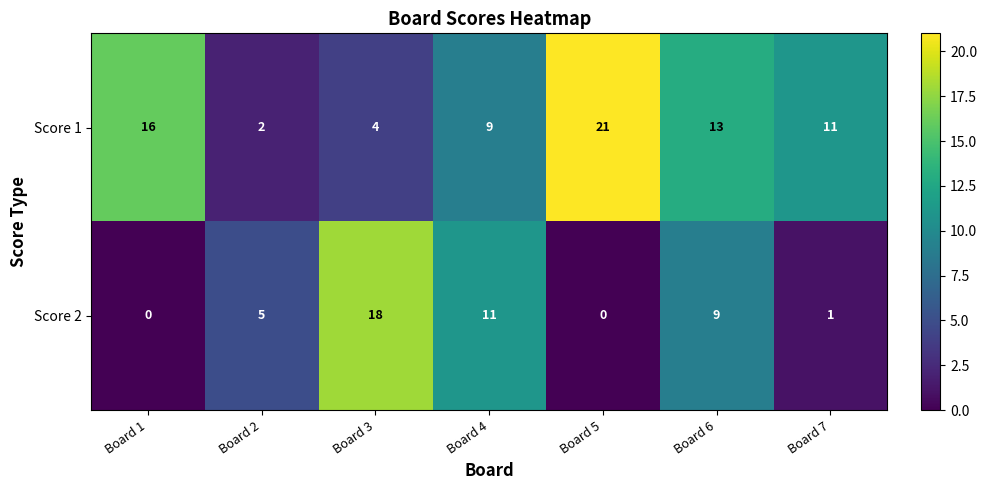

What is the difference between the second highest and second lowest values in the Score 2 series?

11